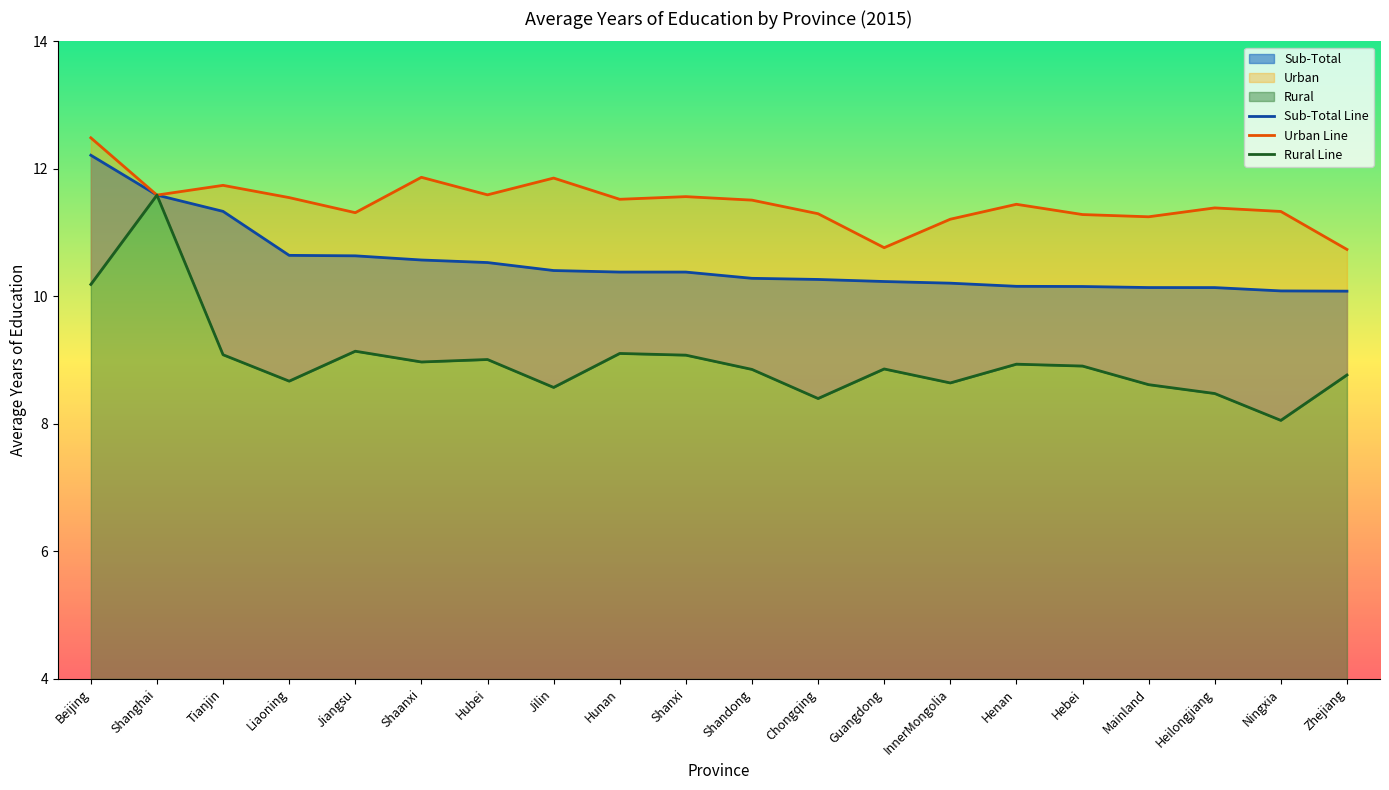

Rank the categories by Sub-Total value from highest to lowest.

Beijing, Shanghai, Tianjin, Liaoning, Jiangsu, Shaanxi, Hubei, Jilin, Hunan, Shanxi, Shandong, Chongqing, Guangdong, InnerMongolia, Henan, Hebei, Mainland, Heilongjiang, Ningxia, Zhejiang